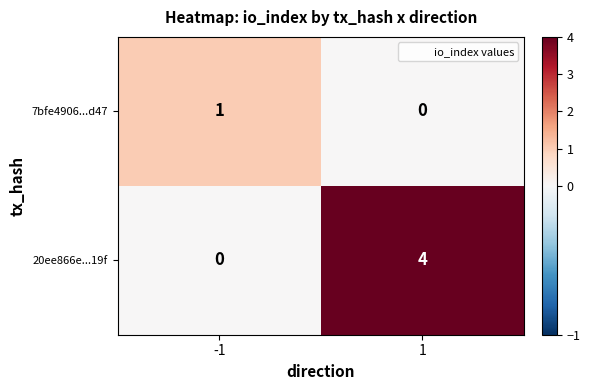

Count the number of categories in the chart.

2